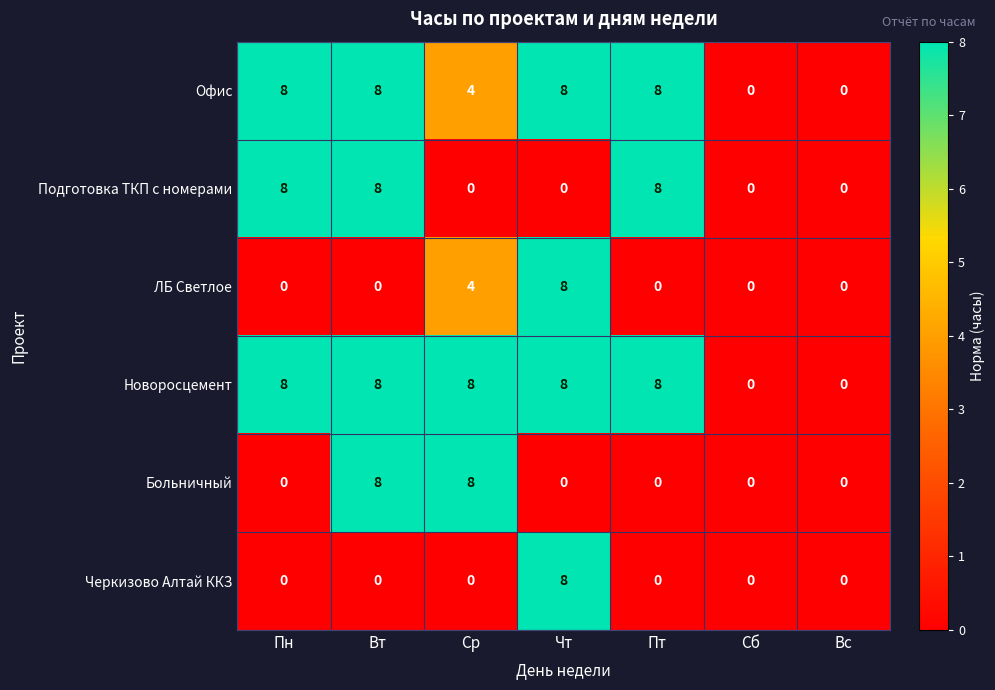

What is the total value across all series at Ср?

24